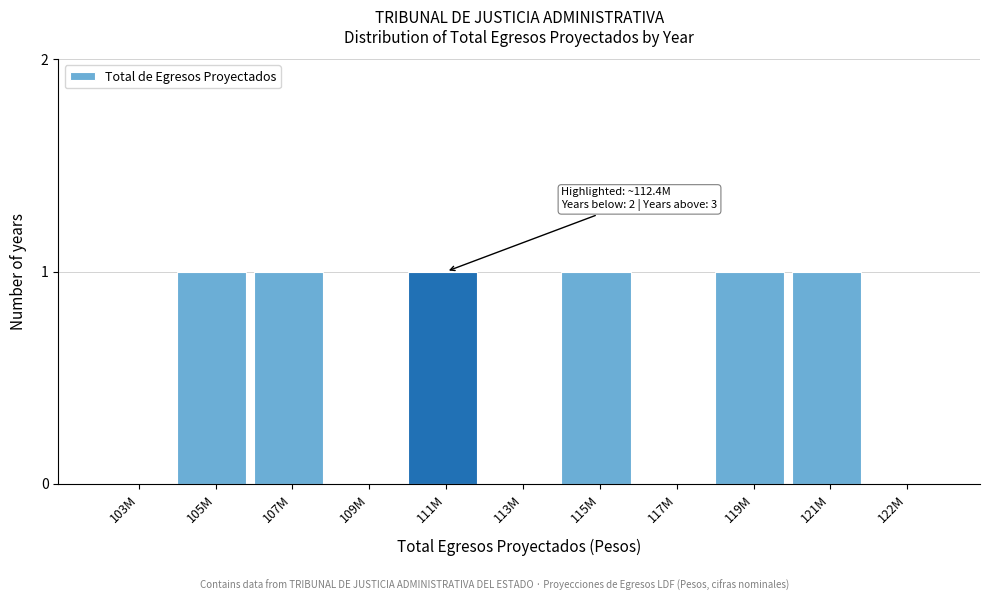

Reading left to right, extract all data points from this chart.

103M=0	105M=1	107M=1	109M=0	111M=1	113M=0	115M=1	117M=0	119M=1	121M=1	122M=0